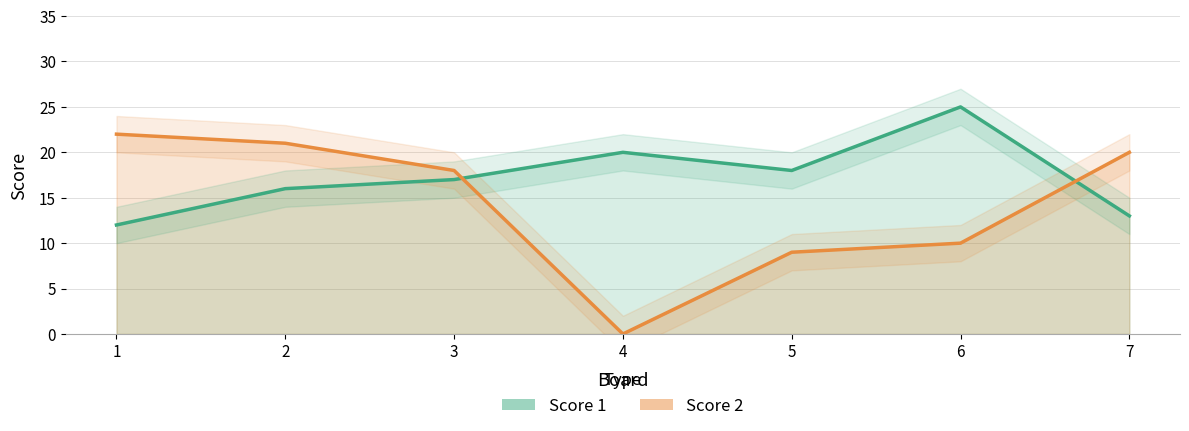

List the labels in order of Score 1 value, largest first.

6, 4, 5, 3, 2, 7, 1